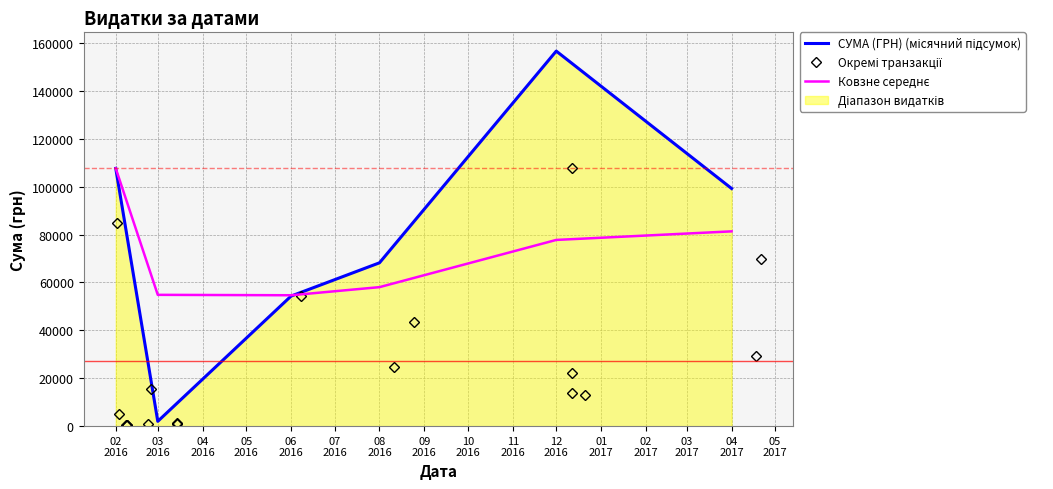

Where is the data nearest to the value 53964?

08.06.2016